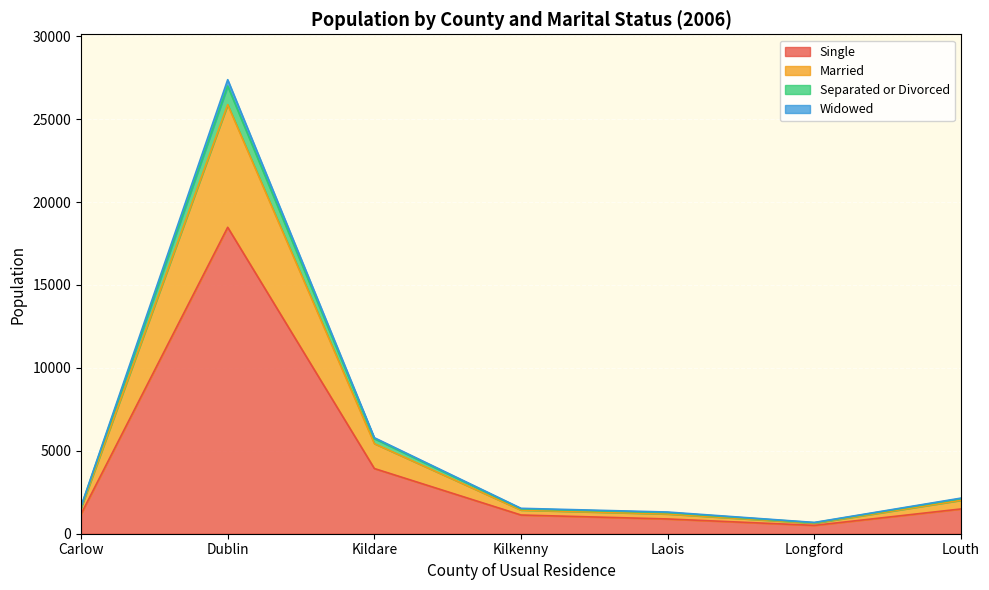

What is the label of the 4th point from the left?

Kilkenny